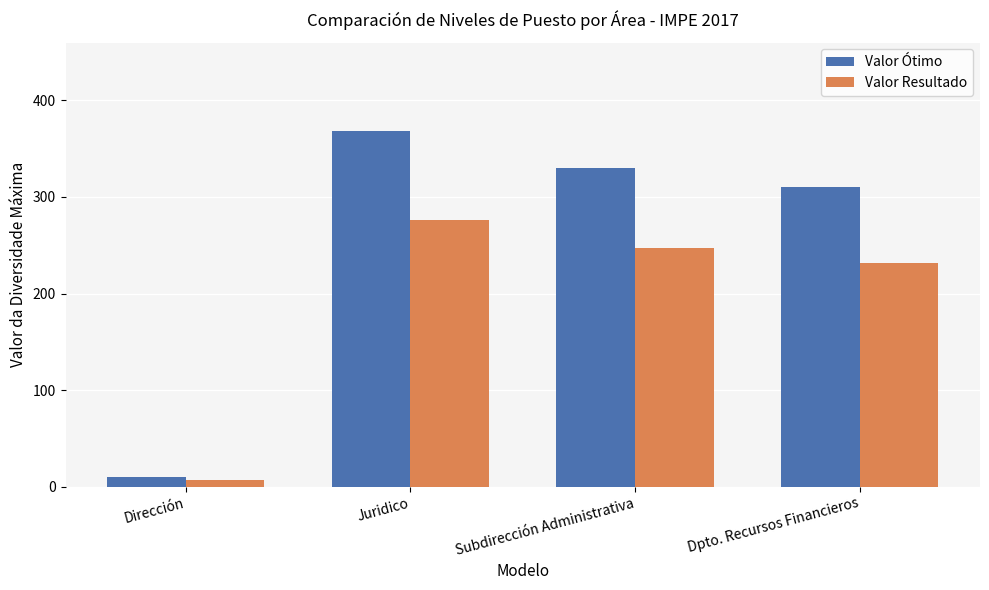

List the series in order of their peak value, highest first.

Valor Ótimo, Valor Resultado